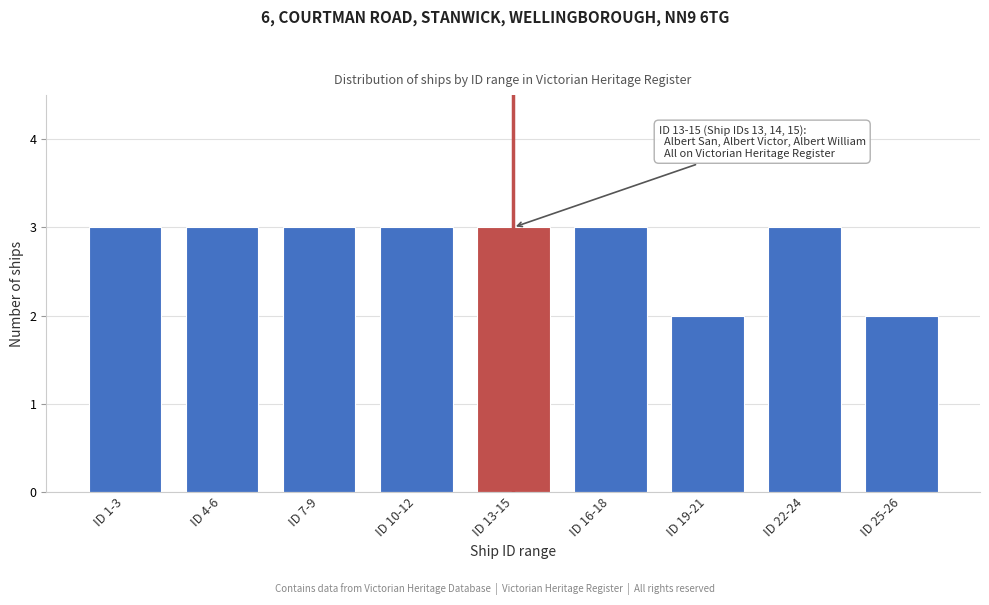

Reading right to left, list all the values displayed in this chart.

2	3	2	3	3	3	3	3	3